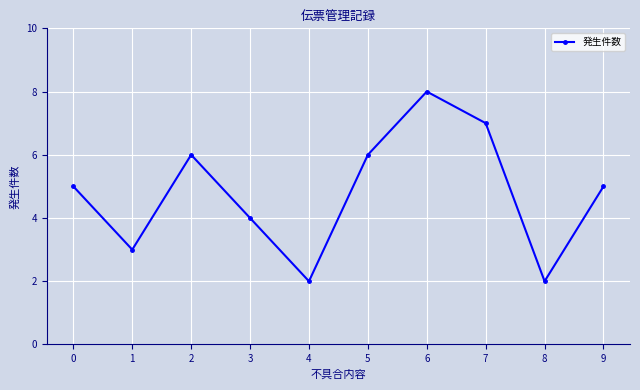

Reading right to left, what are all the values shown in this chart?

9=5	8=2	7=7	6=8	5=6	4=2	3=4	2=6	1=3	0=5